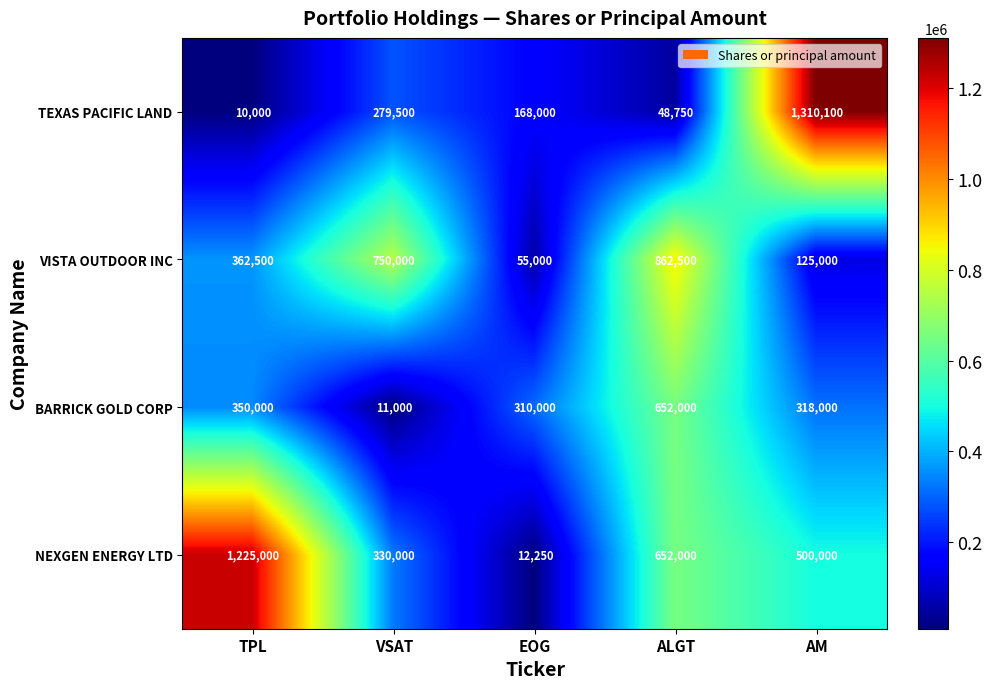

At which category is the sum across all series the highest?

AM